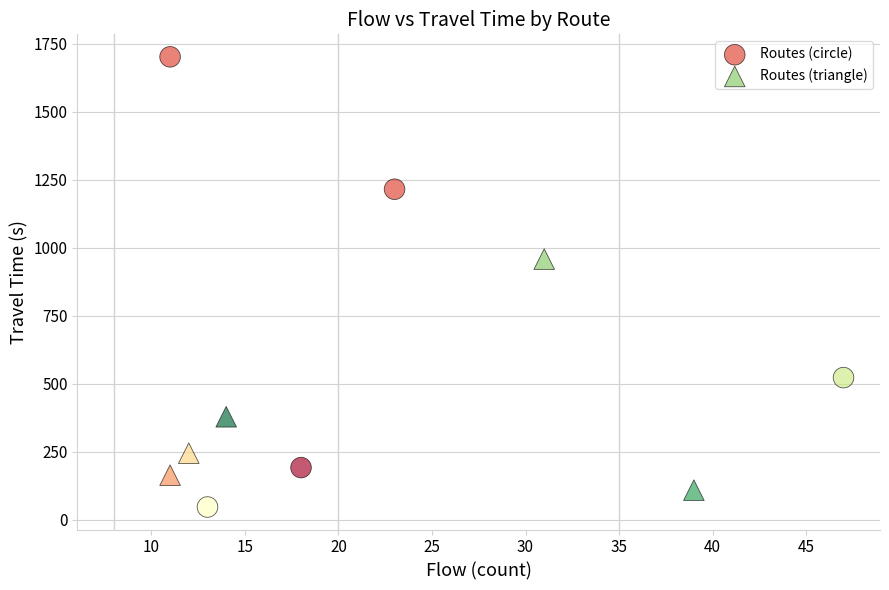

Which series contains the highest Y value?

Routes (circle)